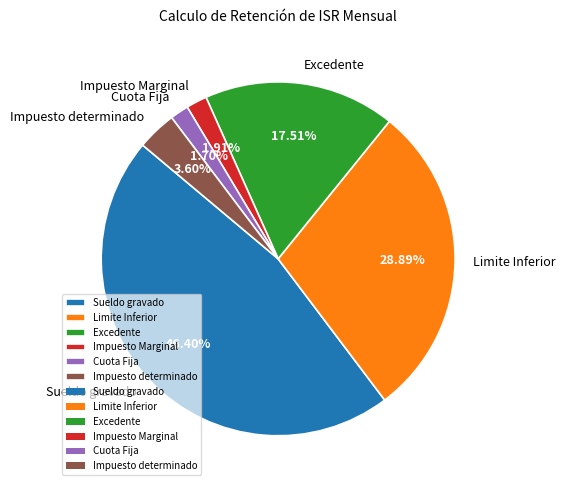

What percentage is the Sueldo gravado slice, to the nearest percent?

46%